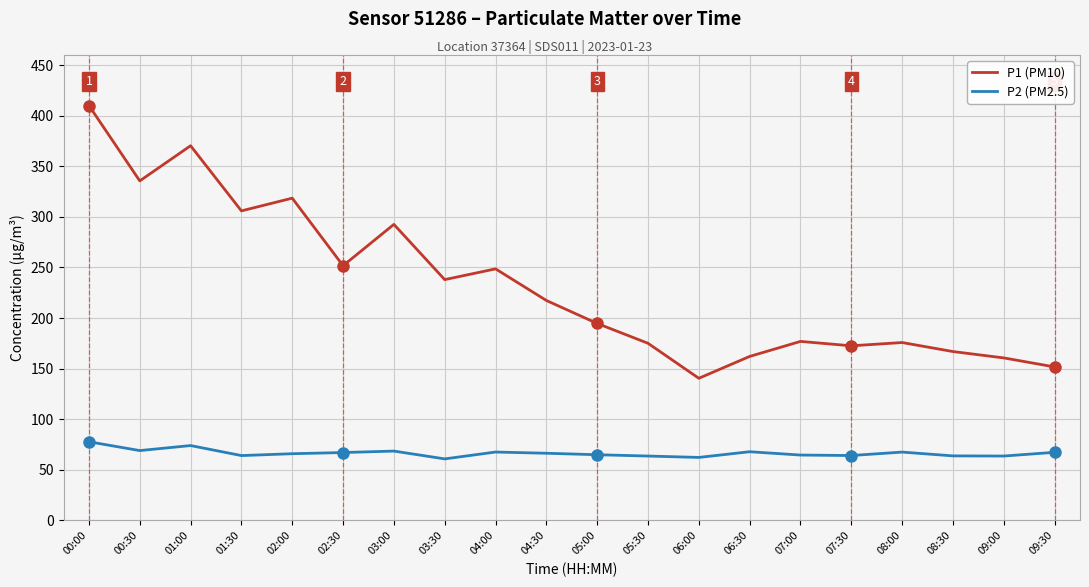

True or false: P2 (PM2.5) has a value of 98.7 at 01:30.

False